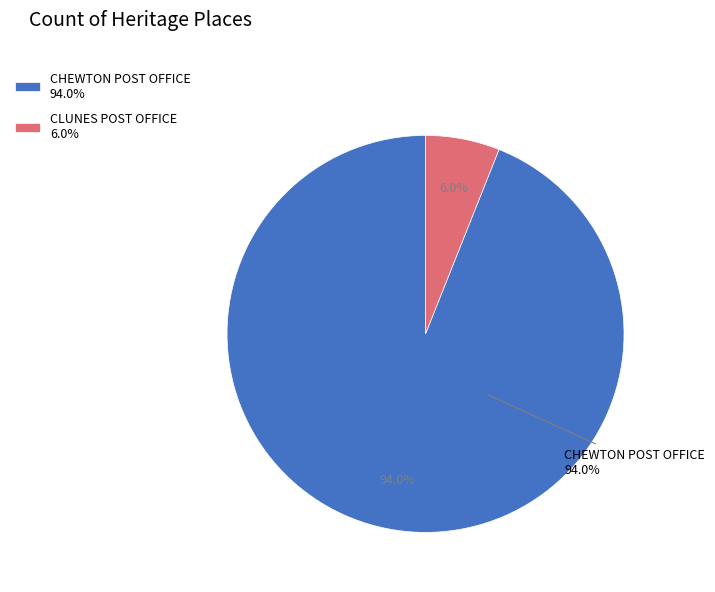

What is the majority slice?

CHEWTON POST OFFICE